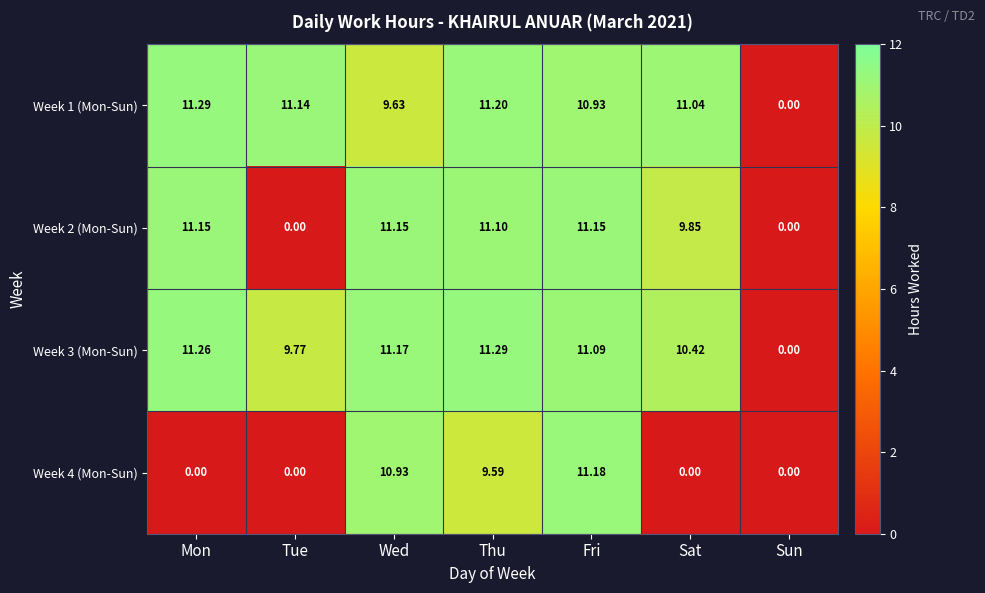

Which category has the highest value in the Week 4 (Mon-Sun) series?

Fri